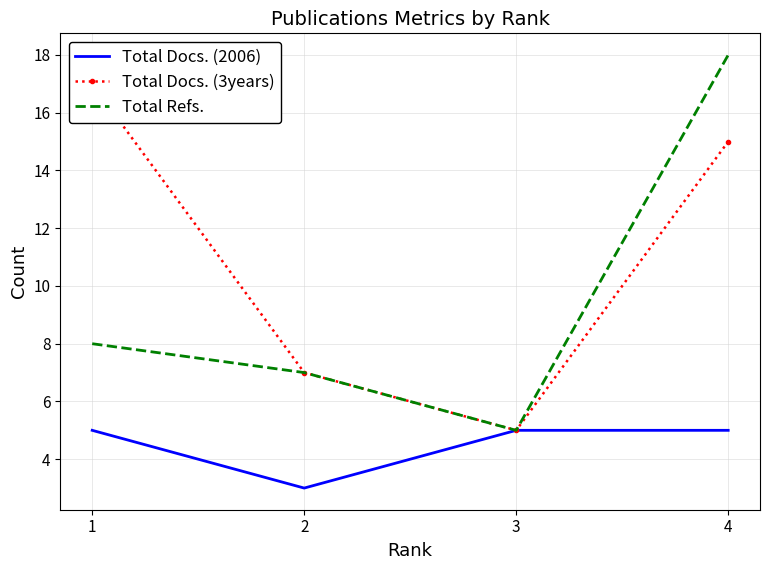

What is the spread (max minus min) of values at 1?

12